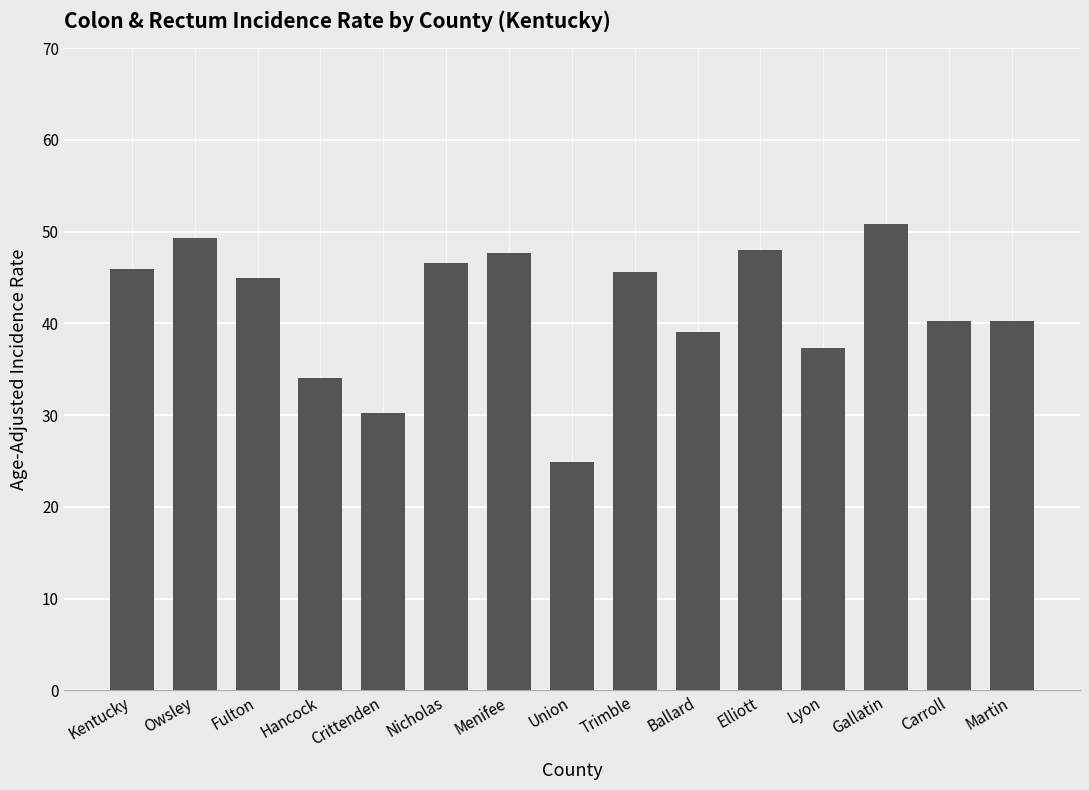

What is the change in value from Nicholas to Union?

-21.7